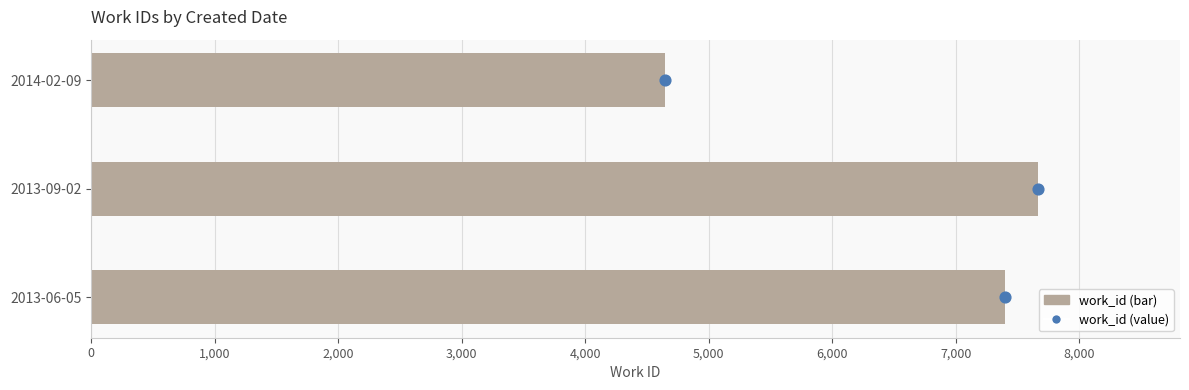

Which series has the largest Y range (max minus min)?

work_id